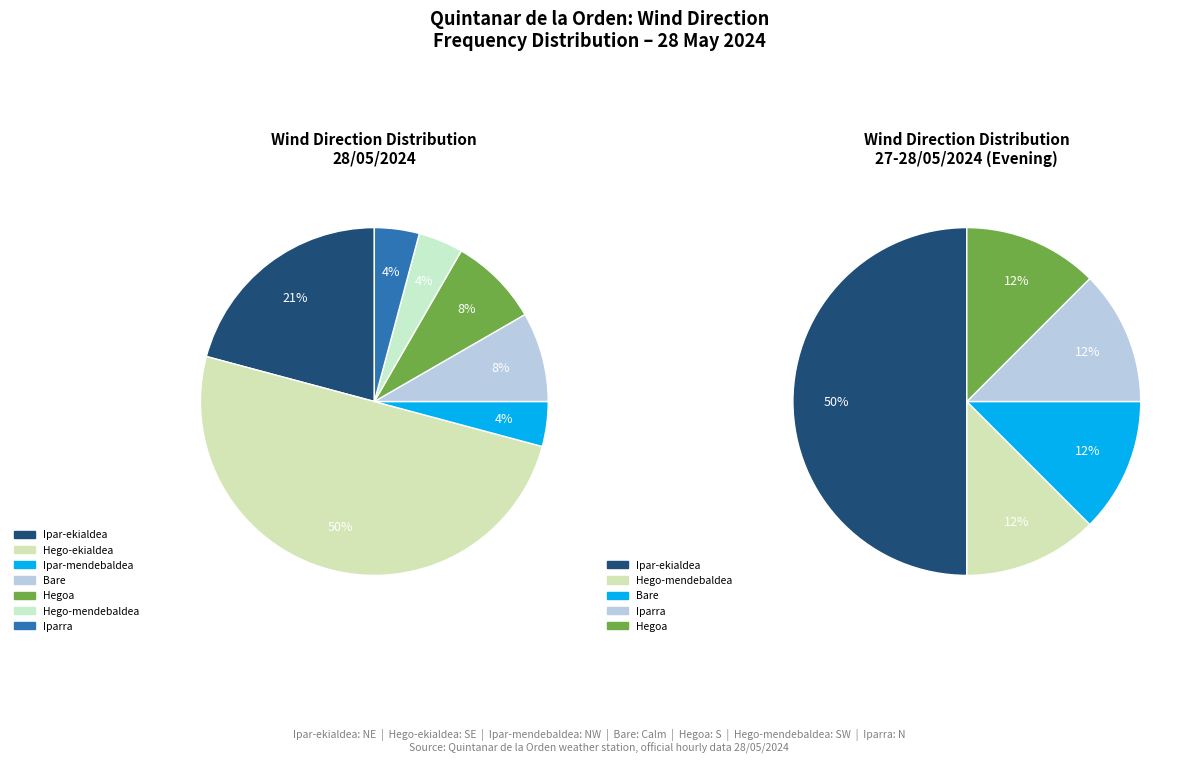

Approximately how many times larger is the value at Hegoa compared to Ipar-mendebaldea?

2.0